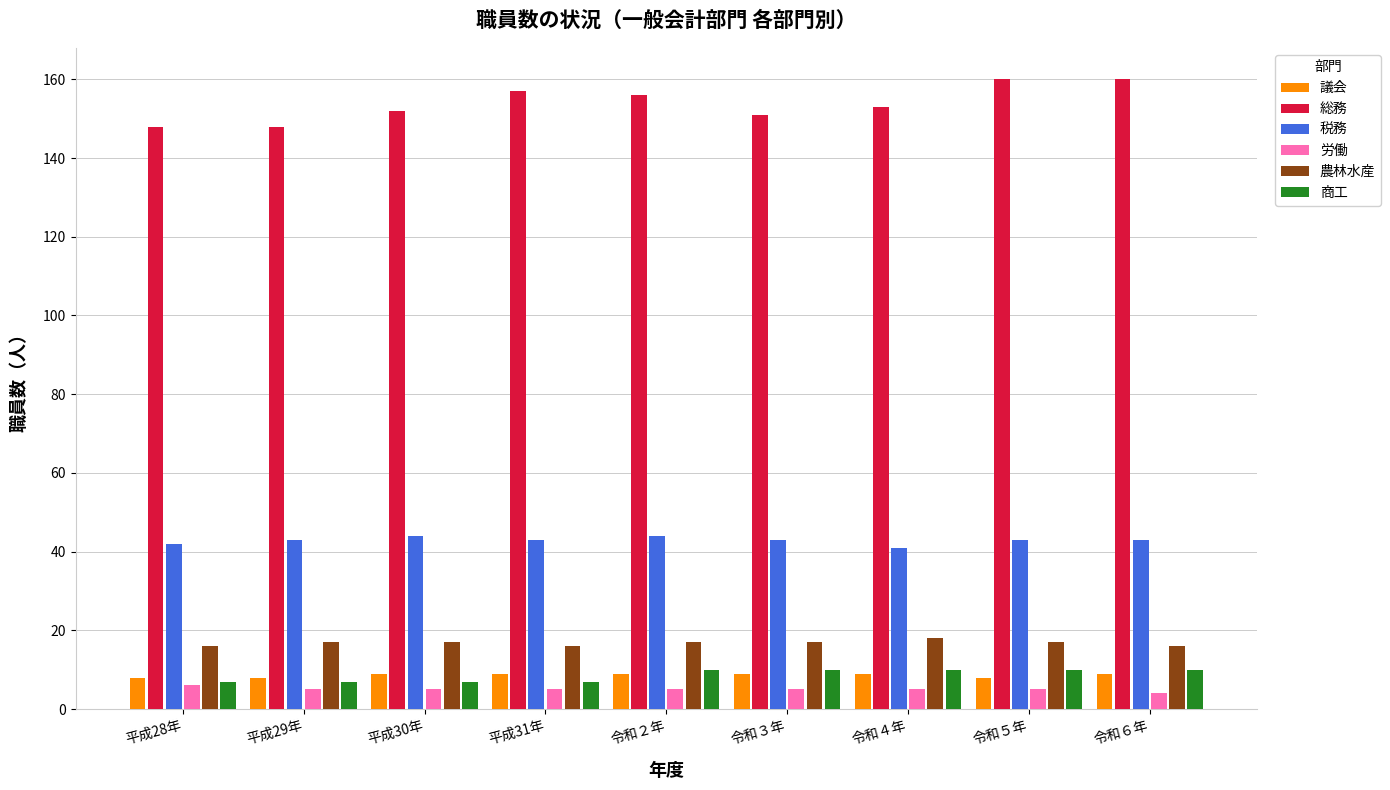

True or false: 総務 has a value of 148 at 平成28年.

True